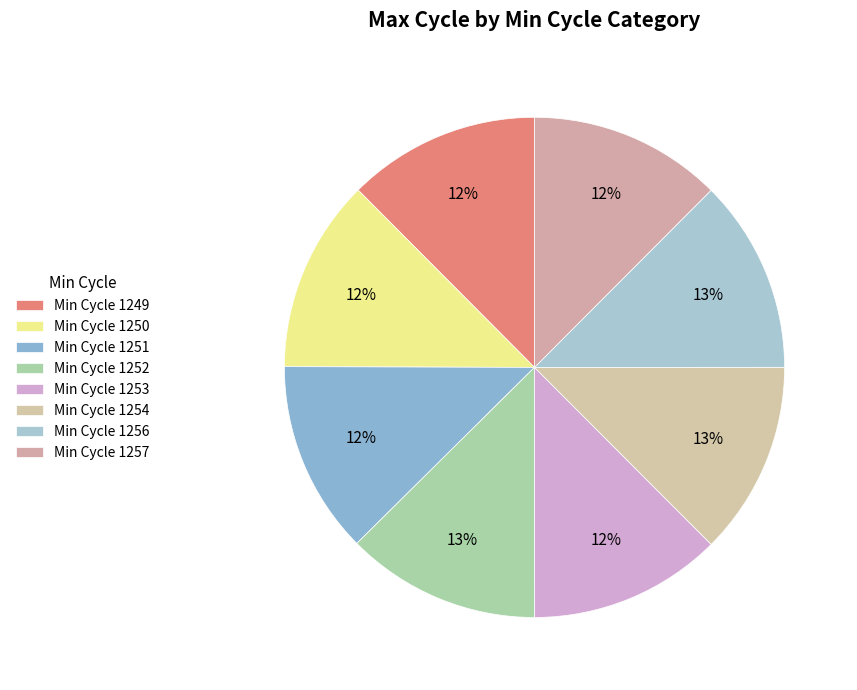

Rank the categories by value from lowest to highest.

1249, 1251, 1253, 1257, 1250, 1254, 1256, 1252